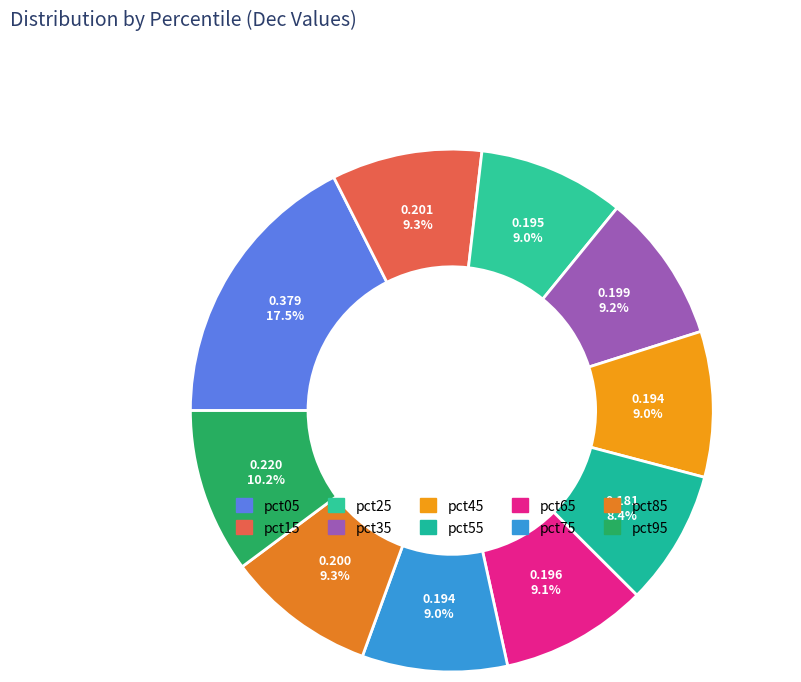

Does any single category account for the majority?

No